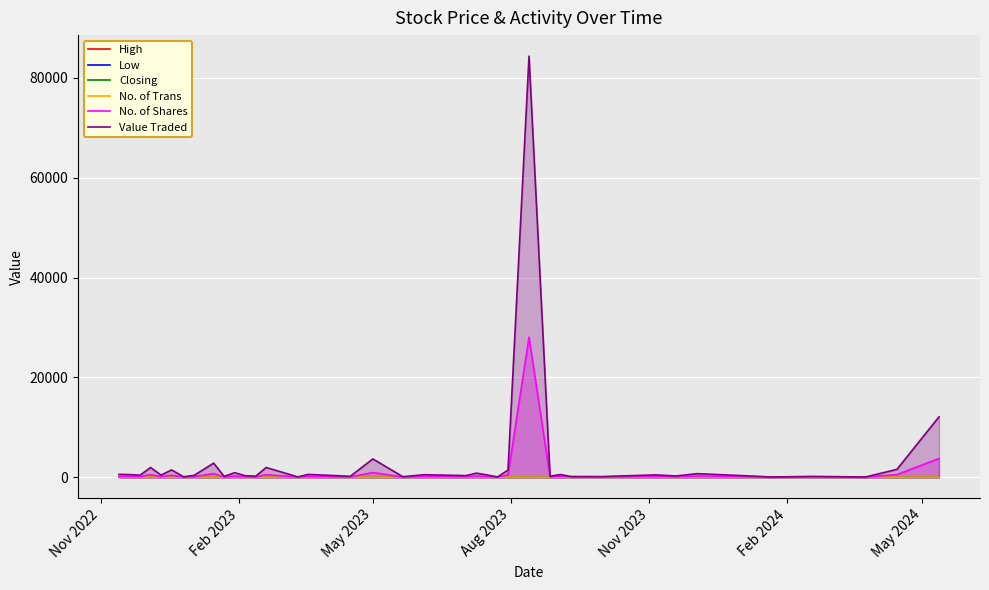

Which series has the widest spread of values?

Value Traded